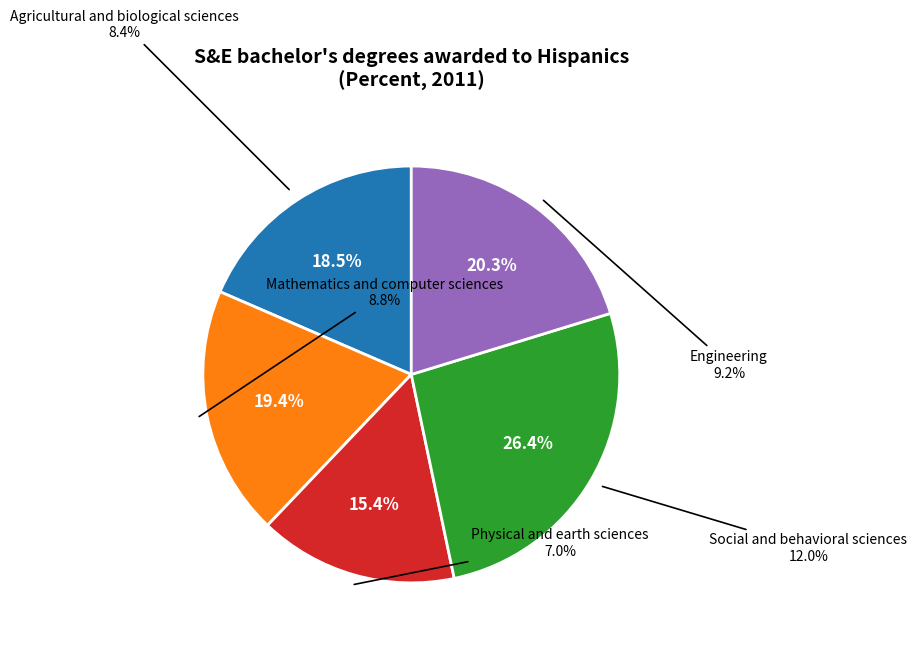

Does Physical and earth sciences account for over 50% of the chart?

No